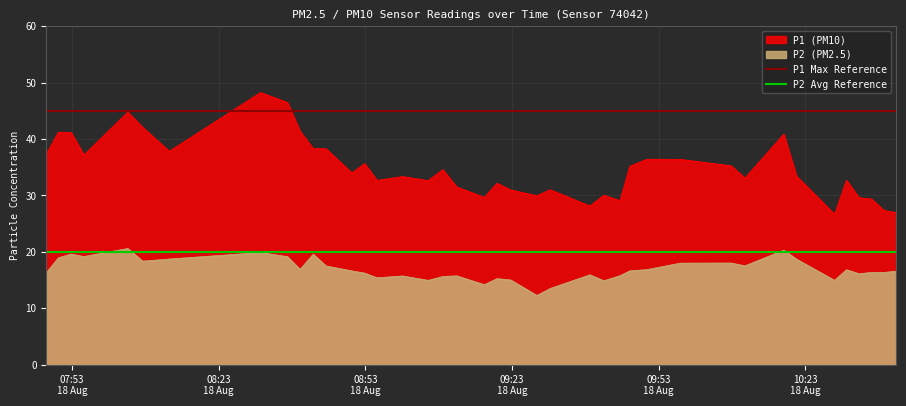

What is the lowest value of the P2 Avg Reference series?

20